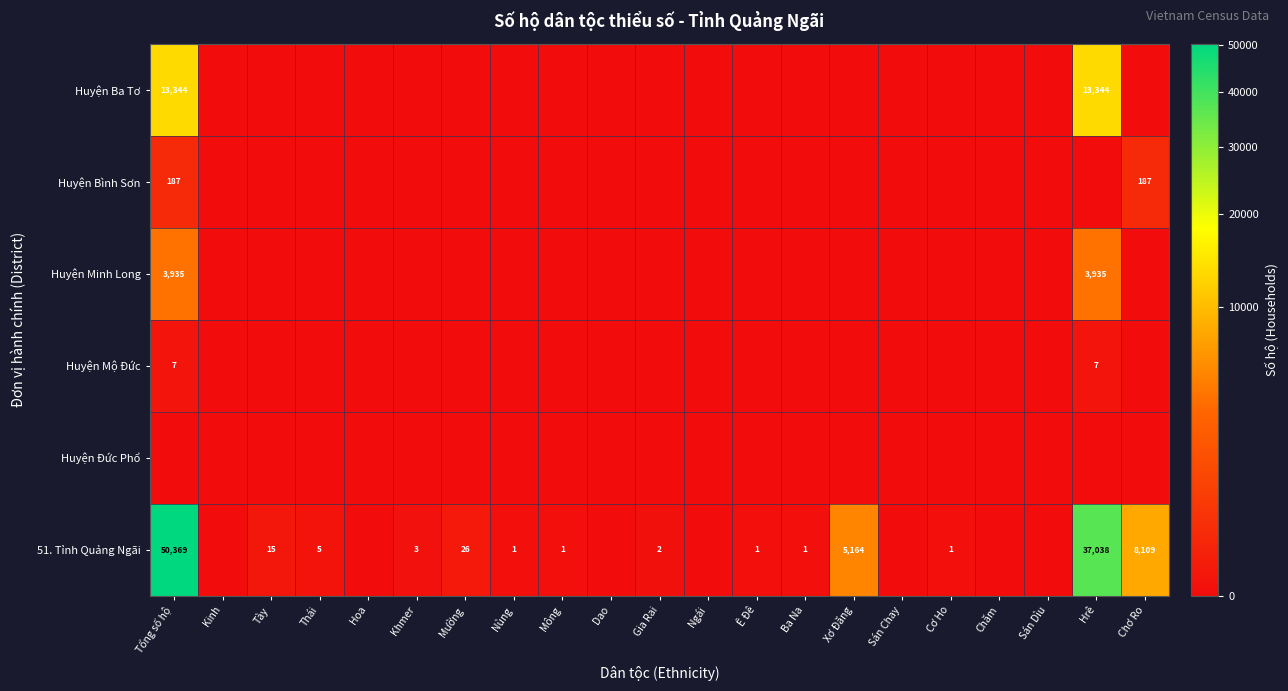

Is the value of 51. Tỉnh Quảng Ngãi at Khmer greater than the value of Huyện Mộ Đức at Hrê?

No